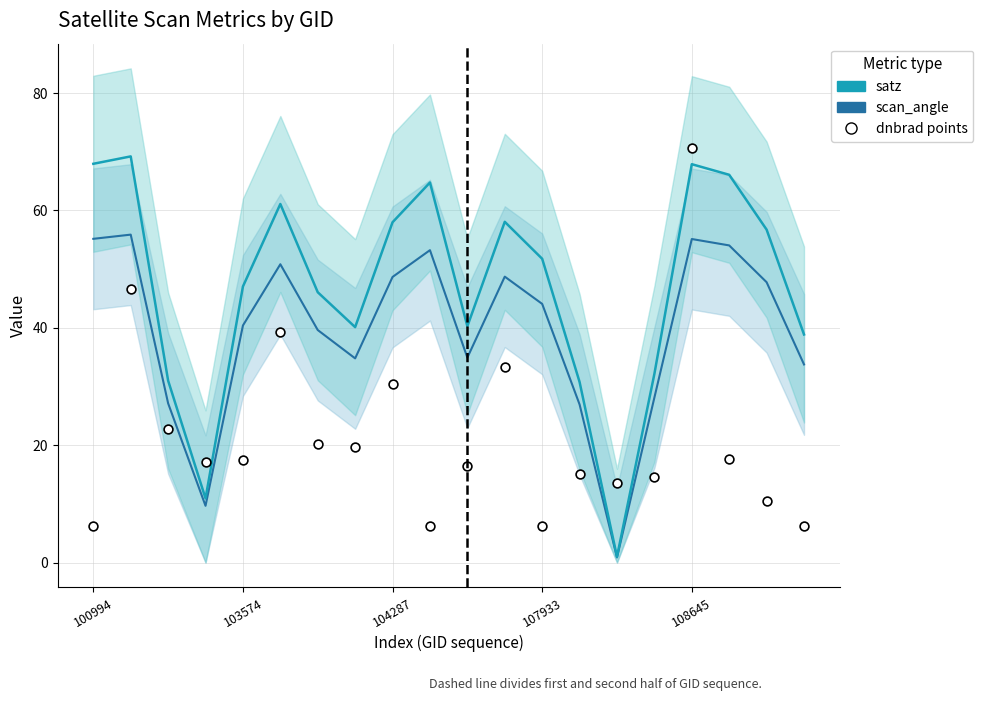

Which series contains the highest Y value?

dnbrad_scatter